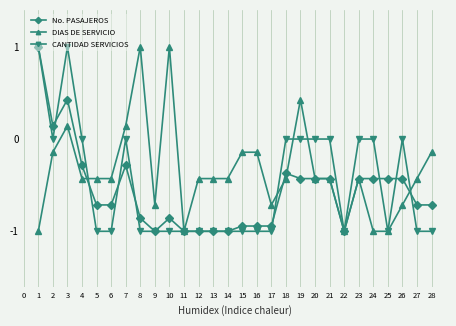

Which series changed the most between 2 and 3?

CANTIDAD SERVICIOS